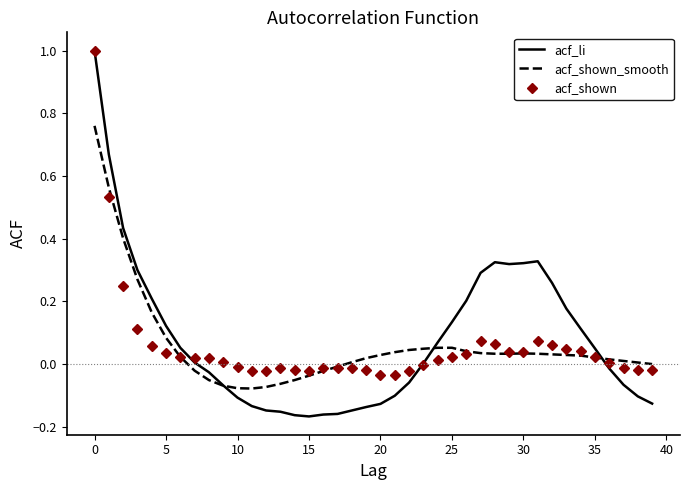

Which series has the largest range (max minus min)?

acf_li